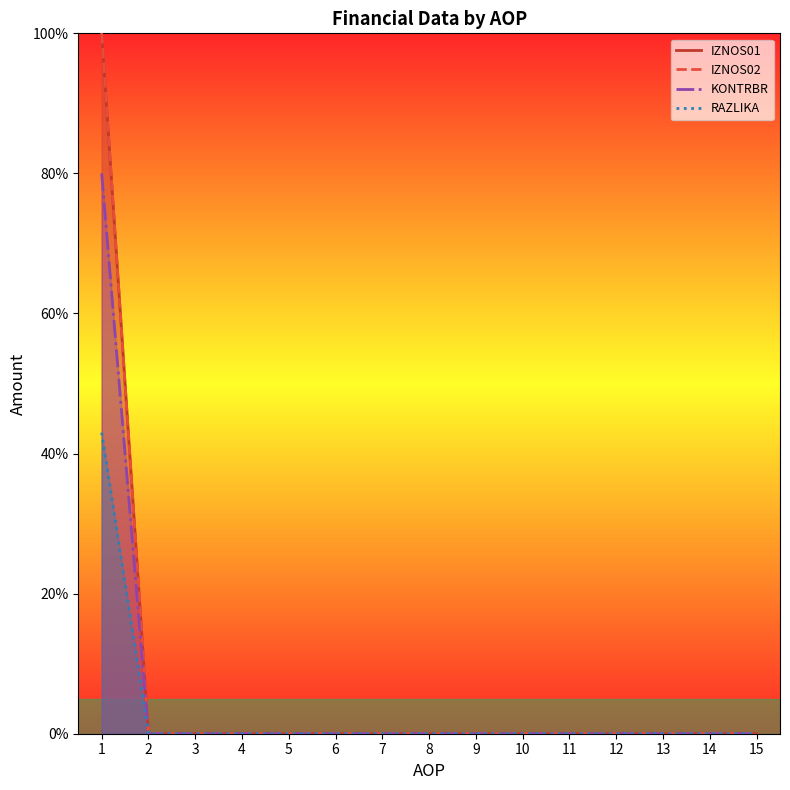

How many values in IZNOS01 are above zero?

1